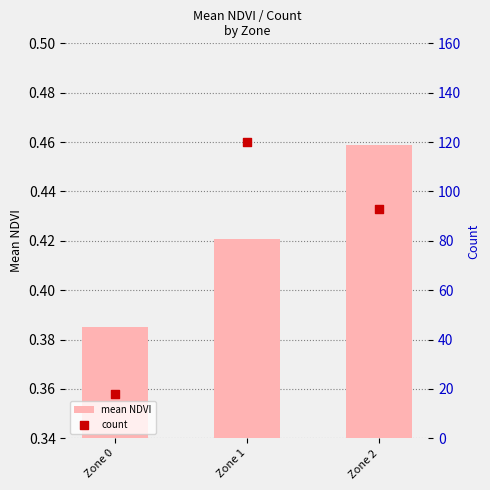

Is the value of mean NDVI at Zone 1 greater than the value of count at Zone 2?

No